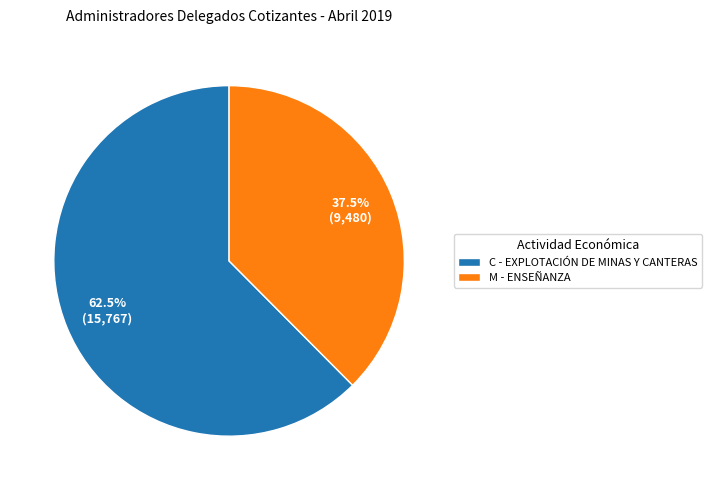

What is the smallest slice in the pie chart?

M - ENSEÑANZA